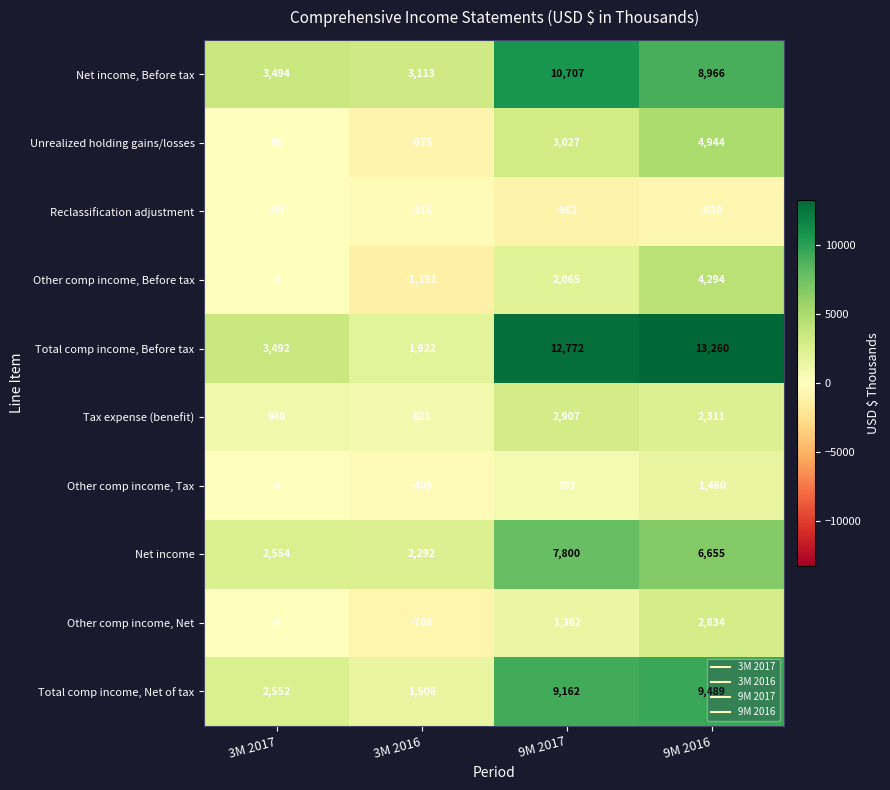

How many Other comp income, Before tax values are between -2 and 4294?

3